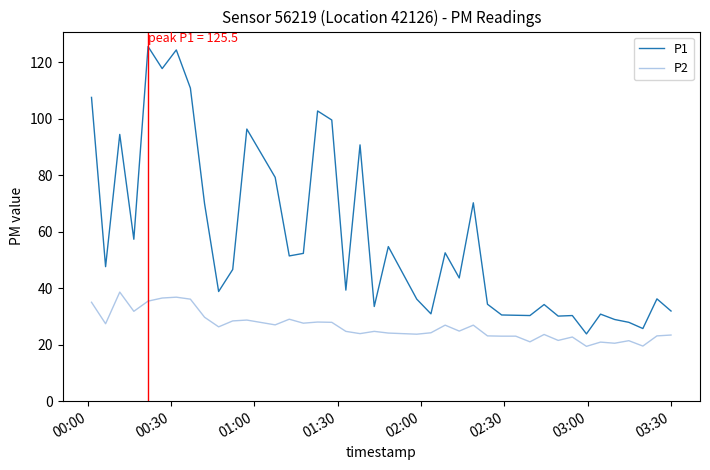

Which series has the largest range (max minus min)?

P1